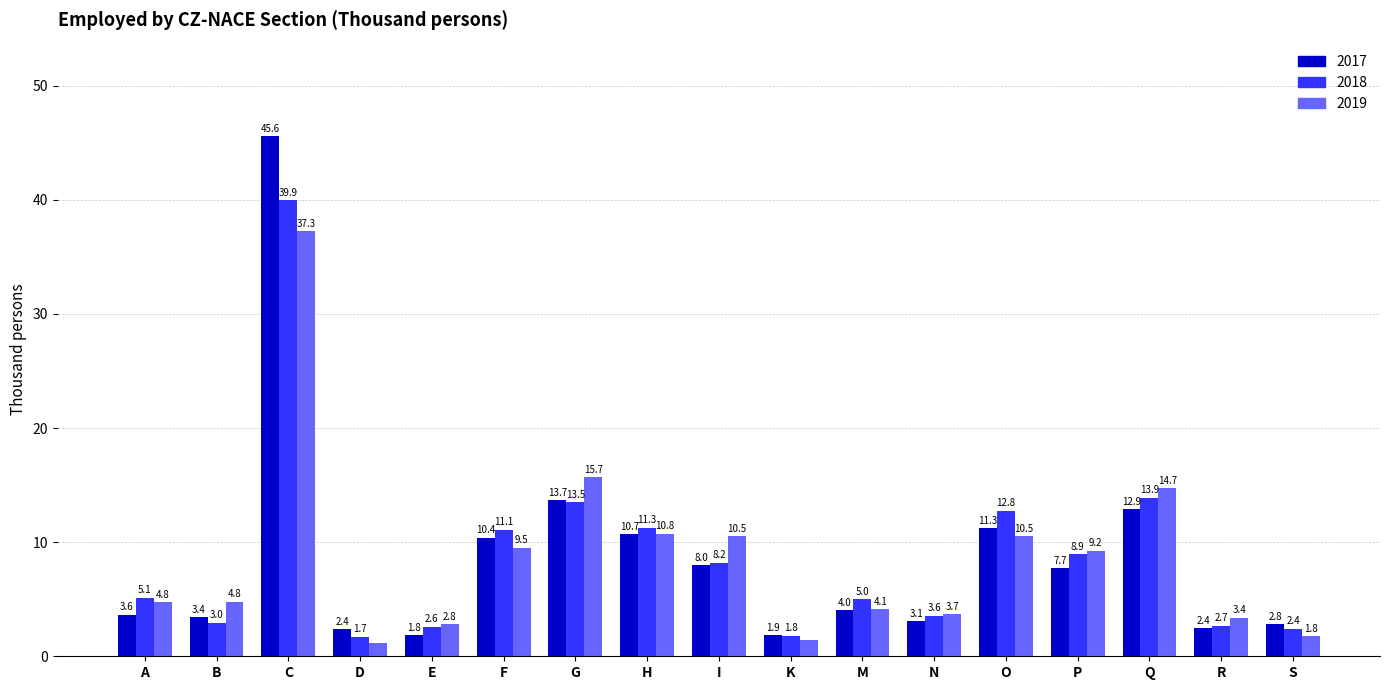

Is it true that 2017 equals 17.5 at H?

False